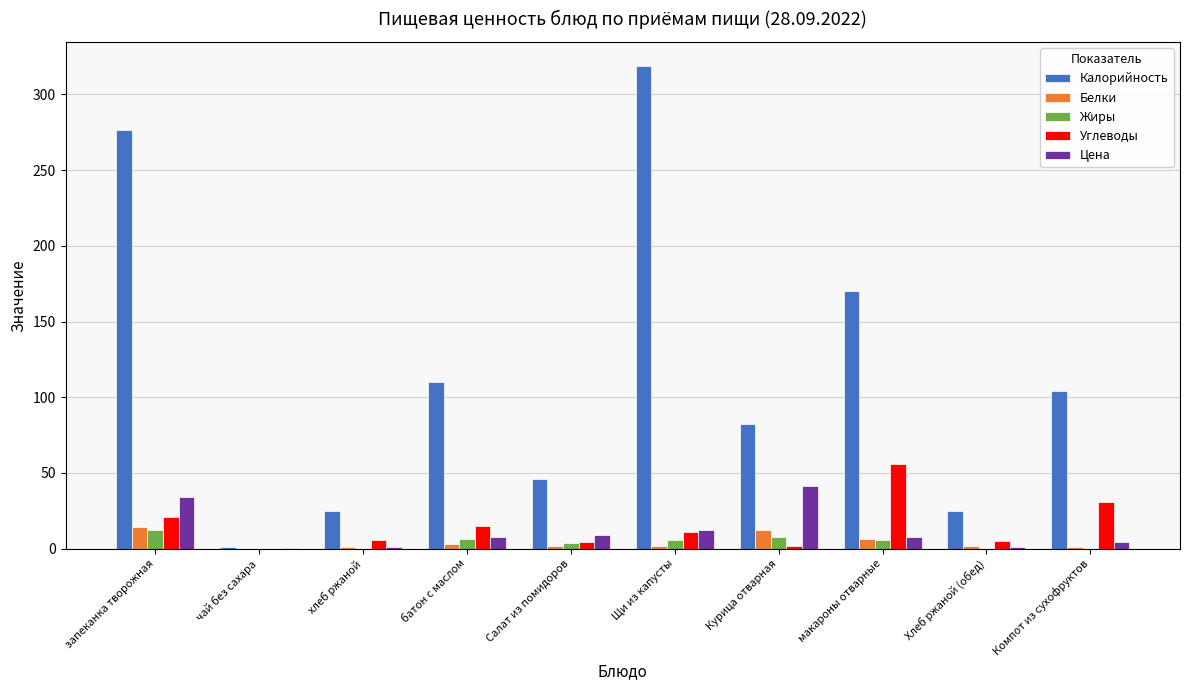

What is the total value across all series at чай без сахара?

1.1